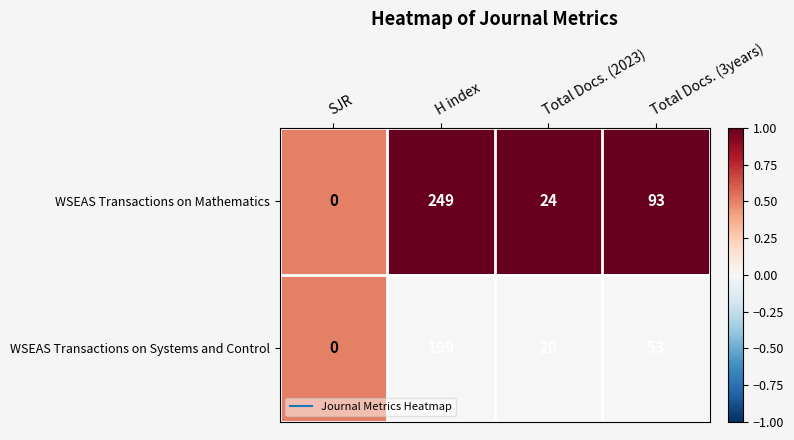

Is it true that WSEAS Transactions on Systems and Control equals 82 at Total Docs. (3years)?

False